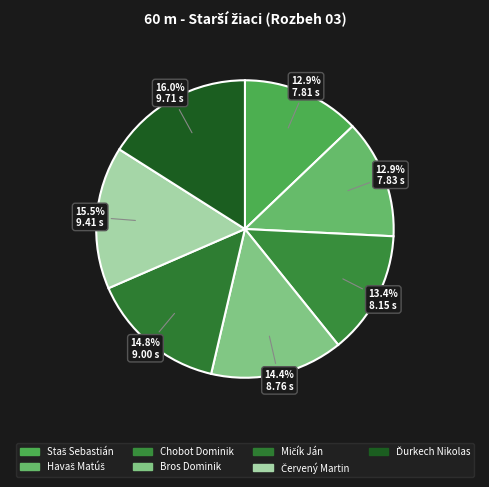

Rank the categories by value from highest to lowest.

Ďurkech Nikolas, Červený Martin, Mičík Ján, Bros Dominik, Chobot Dominik, Havaš Matúš, Staš Sebastián